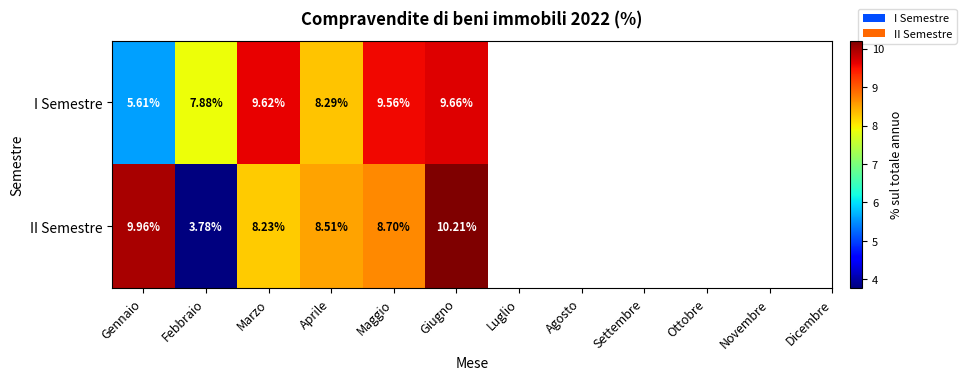

Which series changed the most between Febbraio and Maggio?

II Semestre